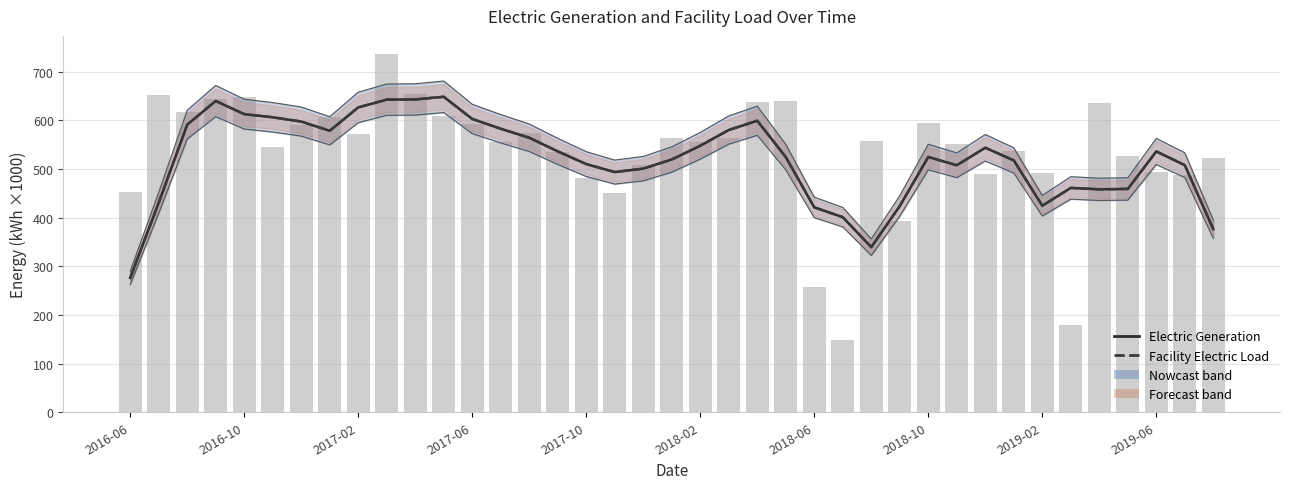

Is it true that Electric Generation equals 305.3 at 30?

False